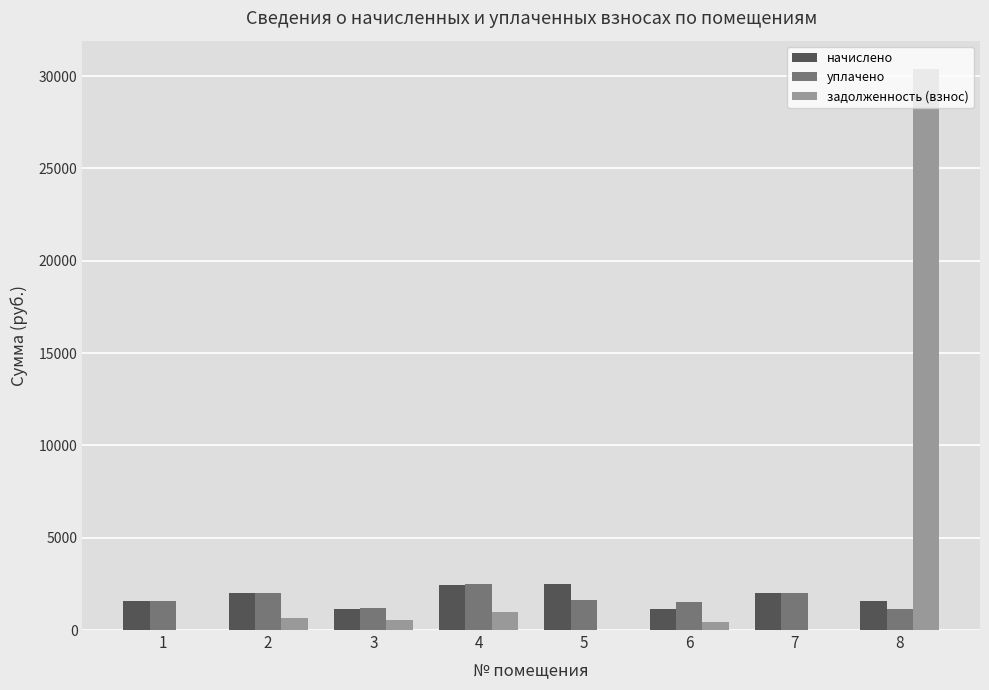

The уплачено series shows 1537.6 at 6. True or false?

True